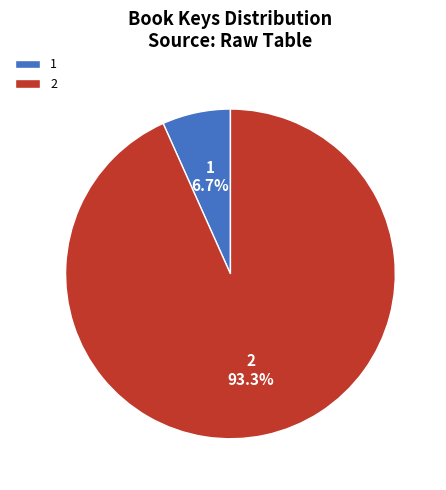

What percentage is the 2 slice, to the nearest percent?

93%